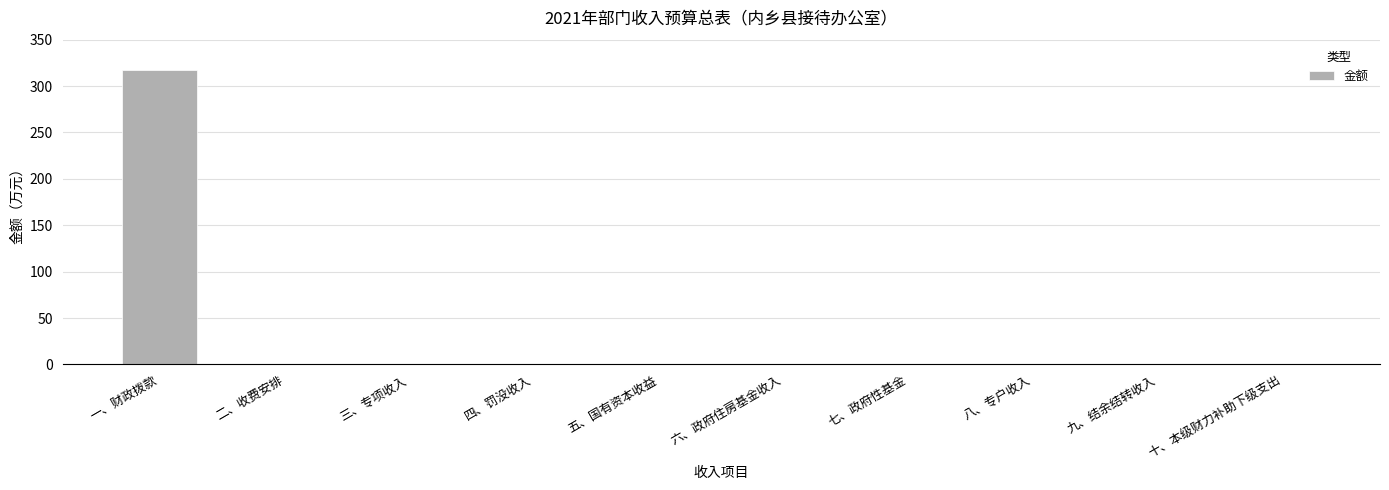

Are the bars horizontal?

No